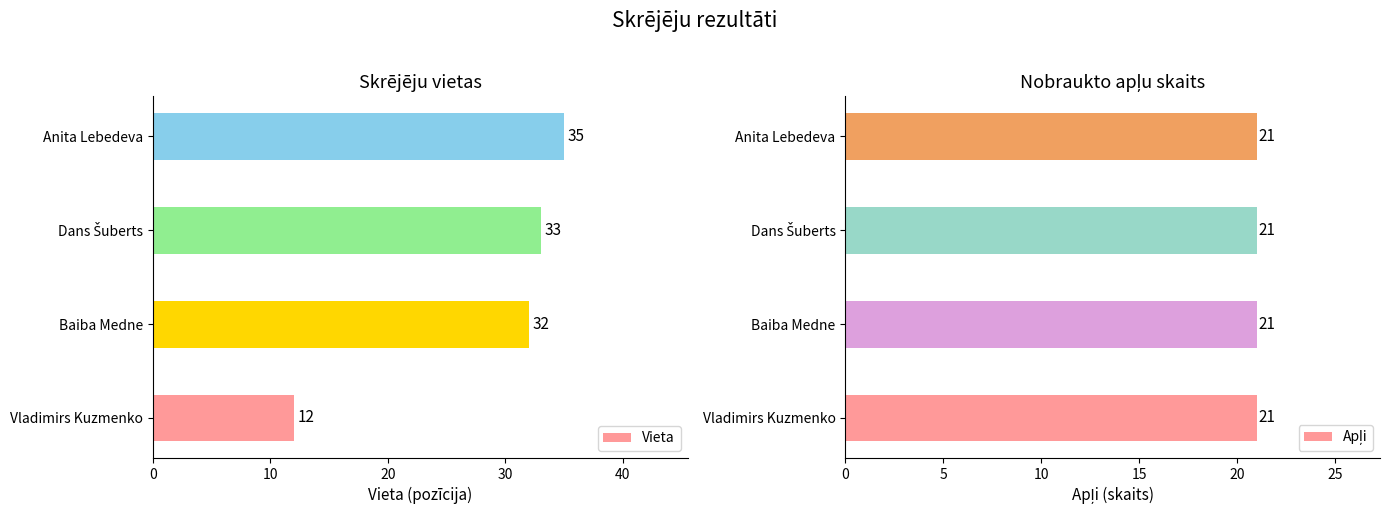

At which label is Vieta closest to 23?

Baiba Medne